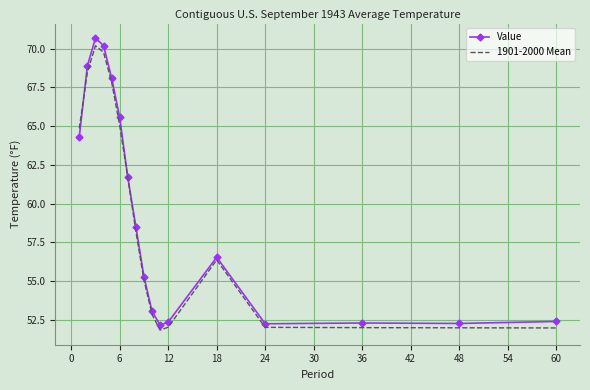

Which series has the largest range (max minus min)?

Value